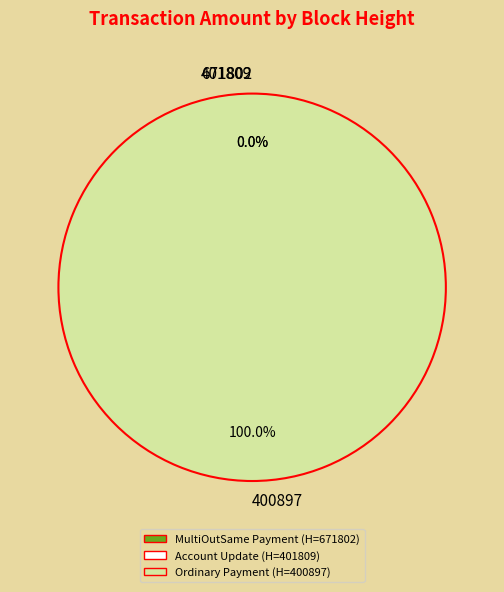

Which category has the smallest portion of the pie?

401809